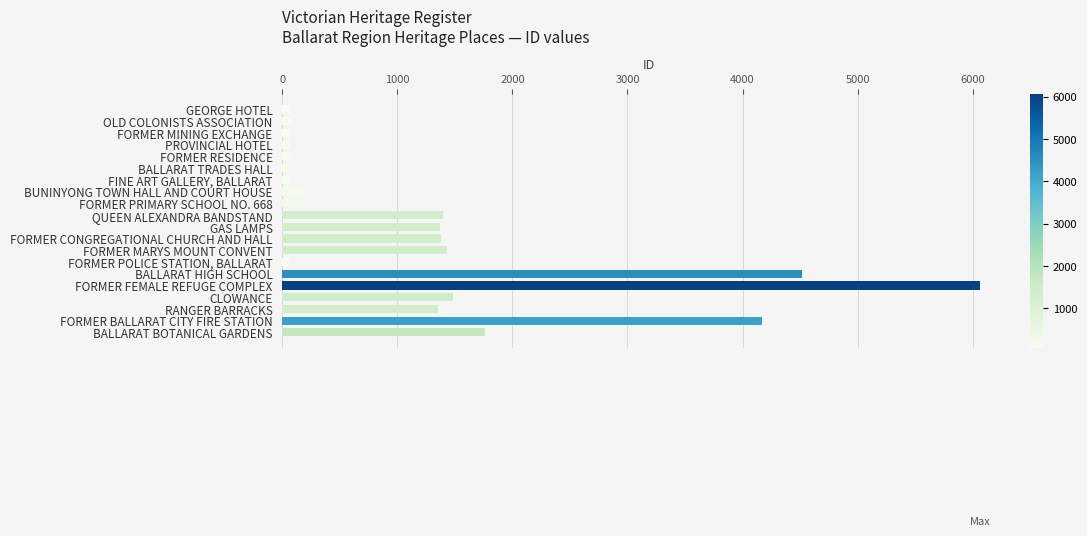

How many values are below 1352?

10